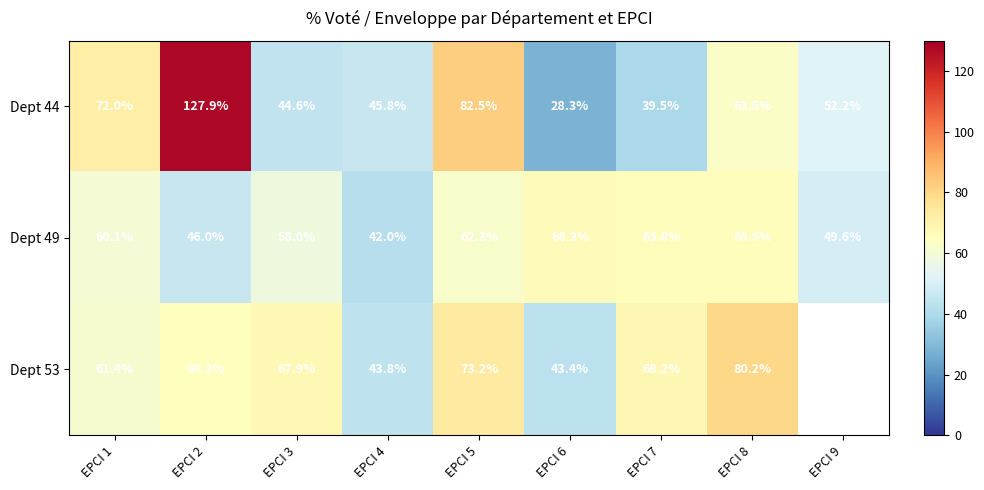

Is the value of Dept 53 at EPCI 3 greater than the value of Dept 49 at EPCI 7?

Yes